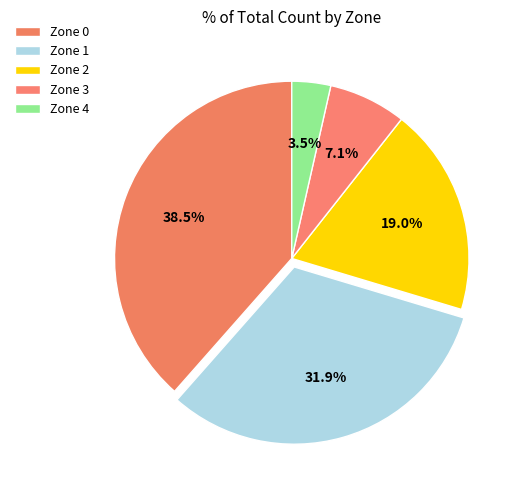

To the nearest percent, what is the difference between the largest and smallest slice percentages?

35%